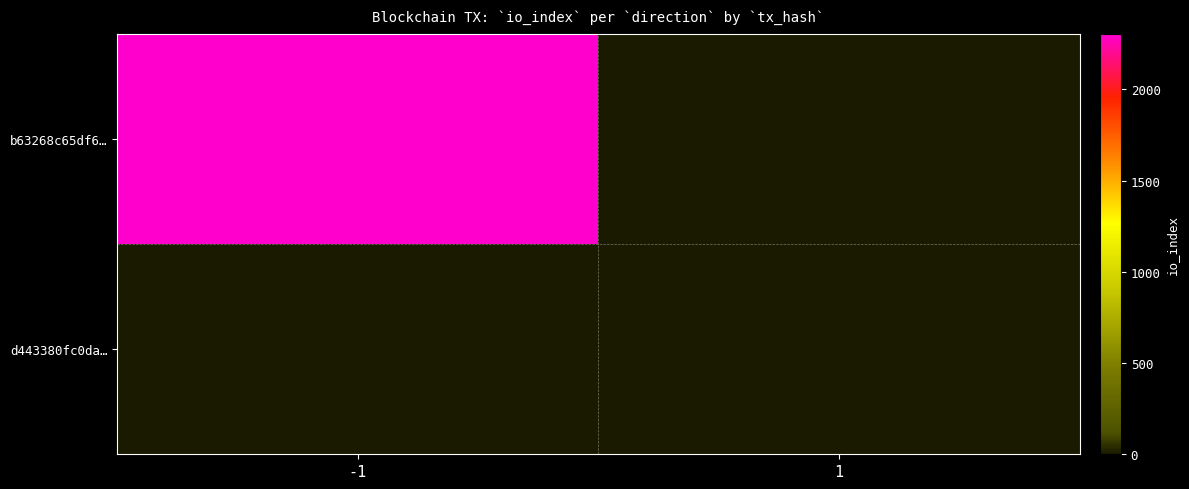

Reading left to right, list all the values displayed in this chart.

b63268c65df6…: -1=2302	1=0
d443380fc0da…: -1=0	1=2